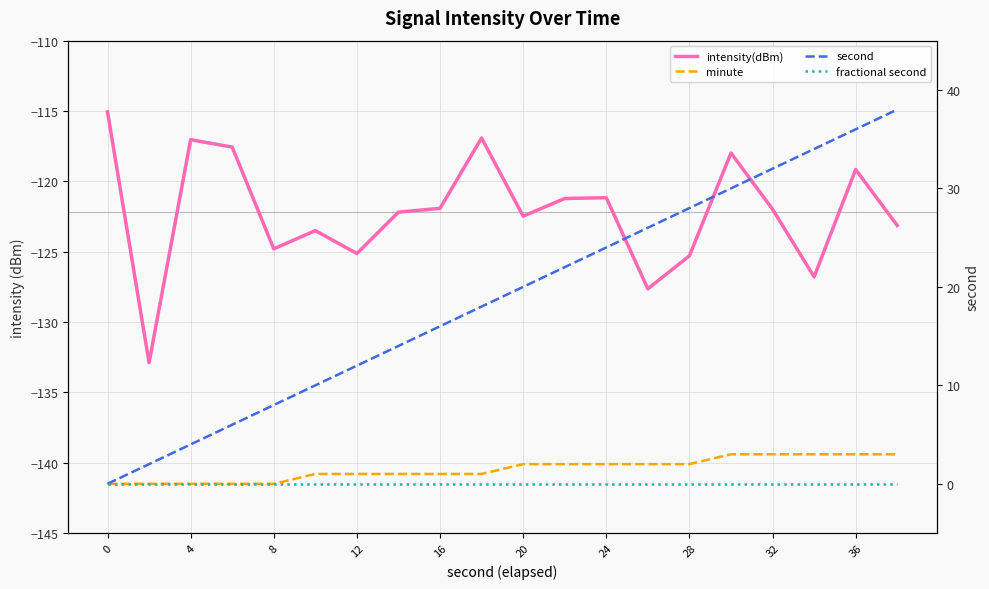

The value of minute at 32 is 4.2. True or false?

False